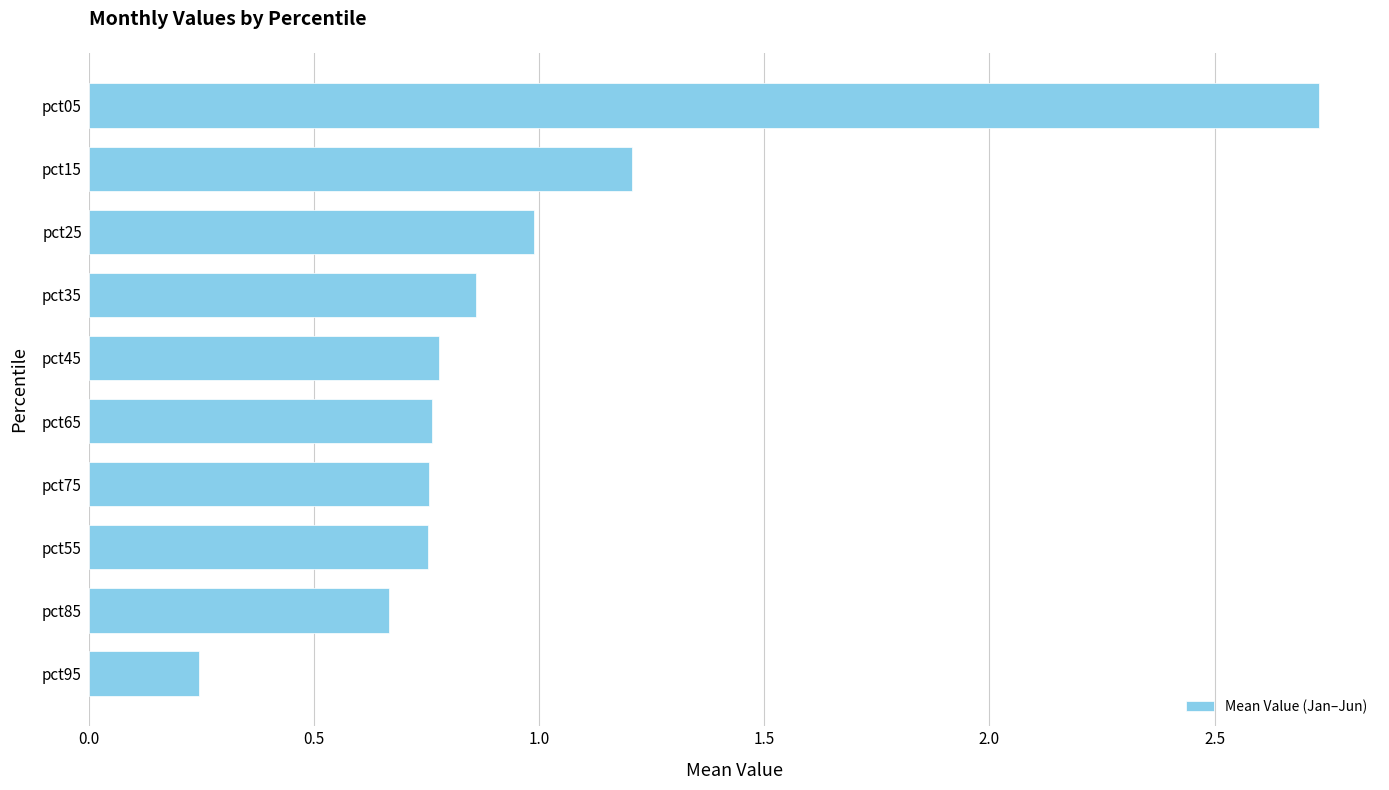

The chart shows a value of 0.1 at pct95. True or false?

False